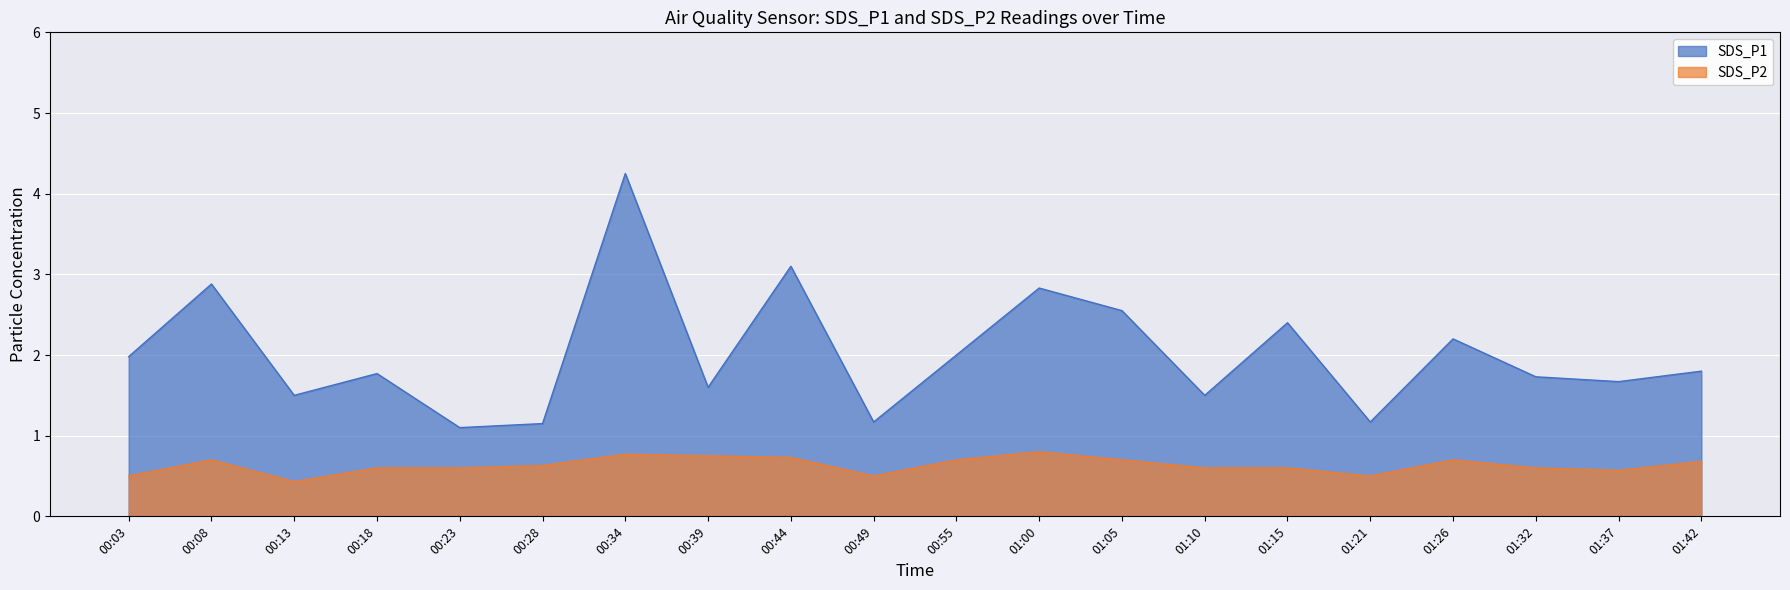

How many lines are shown in the chart?

2